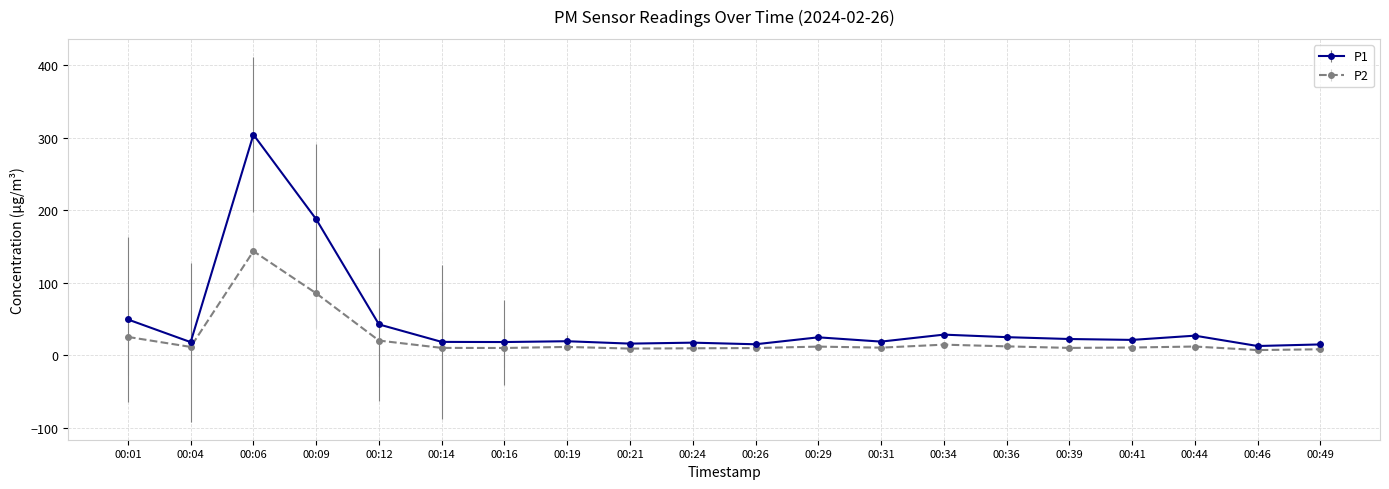

Which series has the widest spread of values?

P1